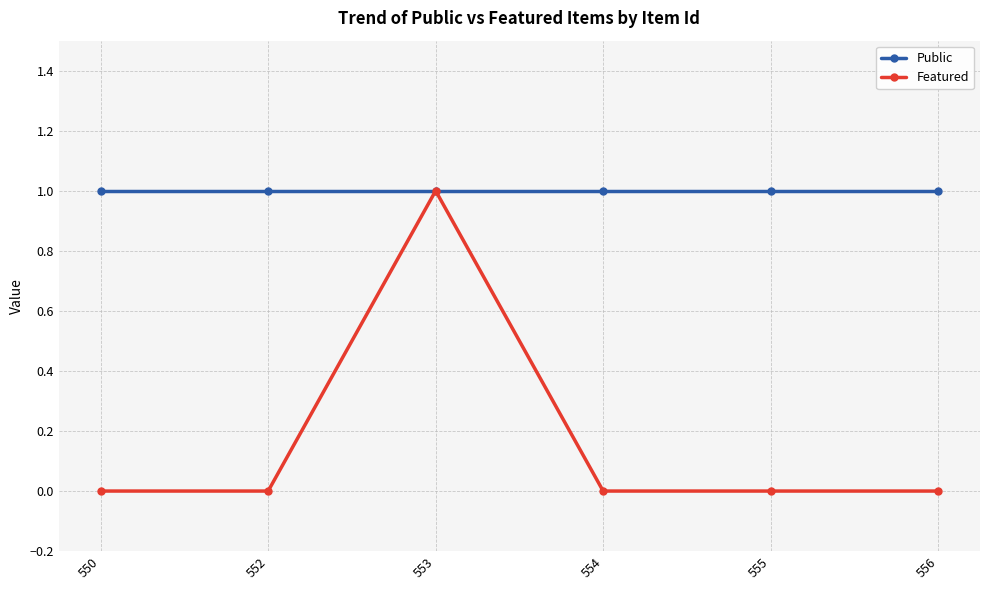

At which label does Featured reach its peak?

553